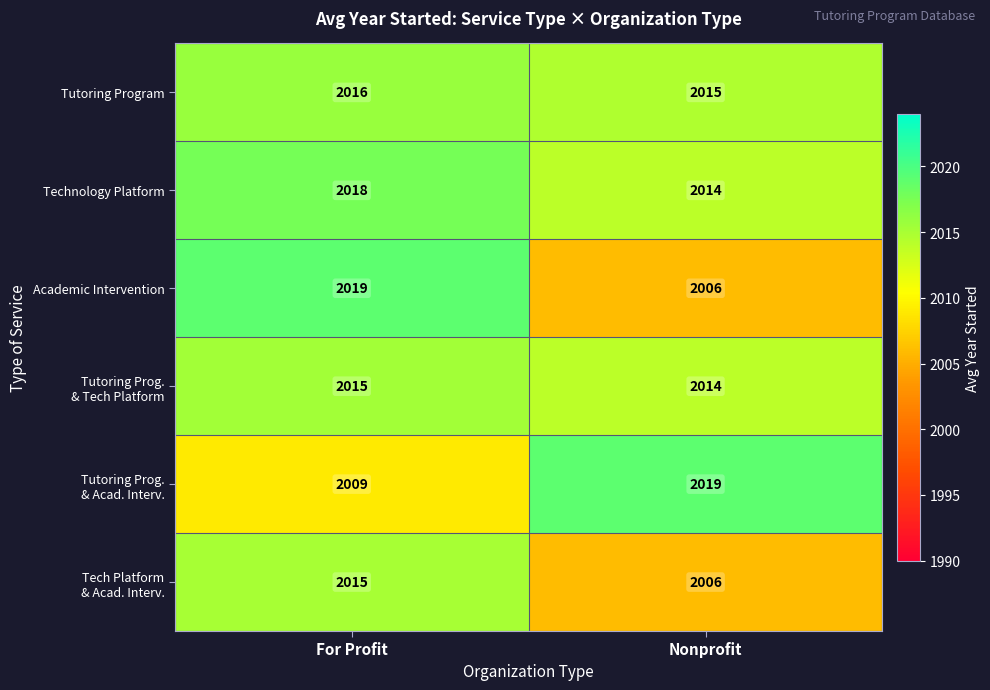

What is the sum of the Technology Platform values at For Profit and Nonprofit?

4032